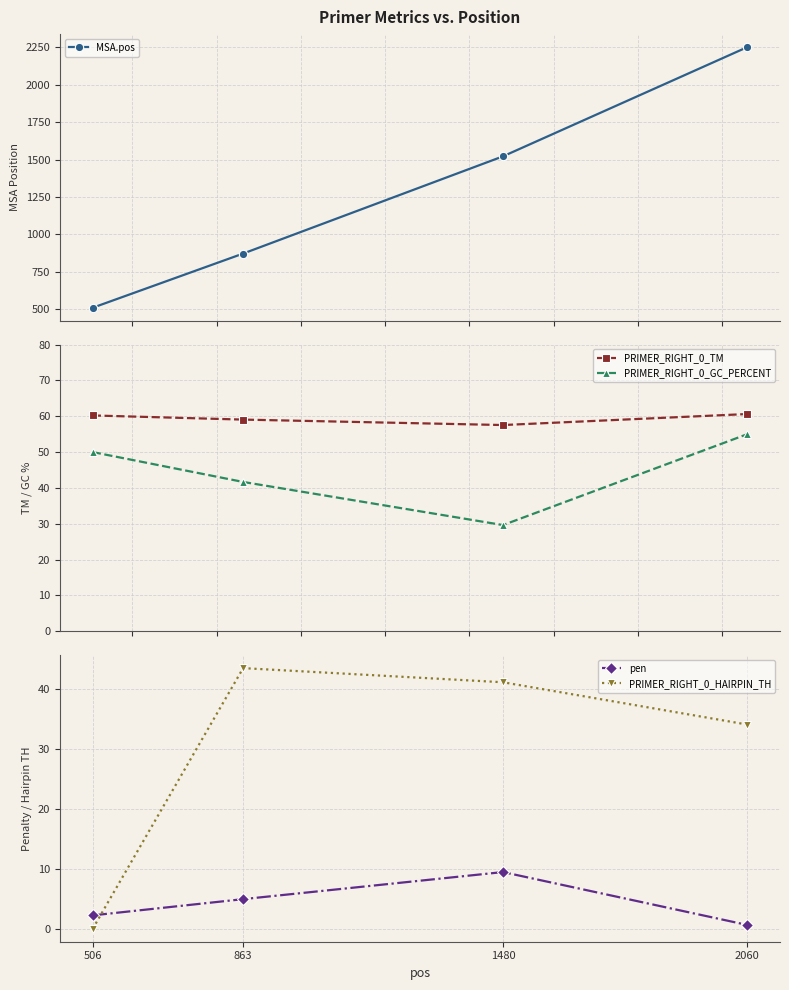

What is the value of the pen point at the 3rd from the left?

9.4